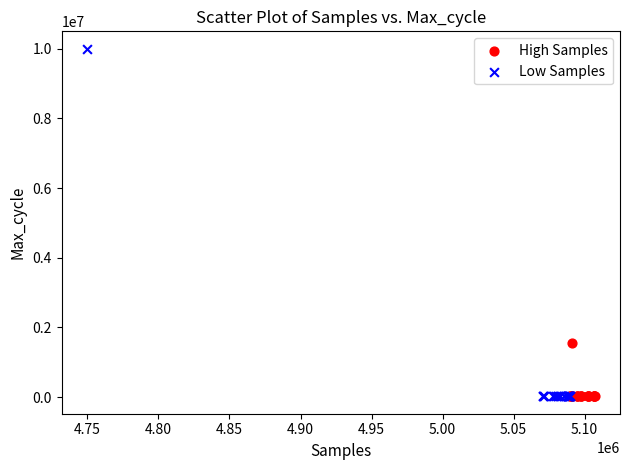

What are all the series names shown in the legend?

High Samples, Low Samples